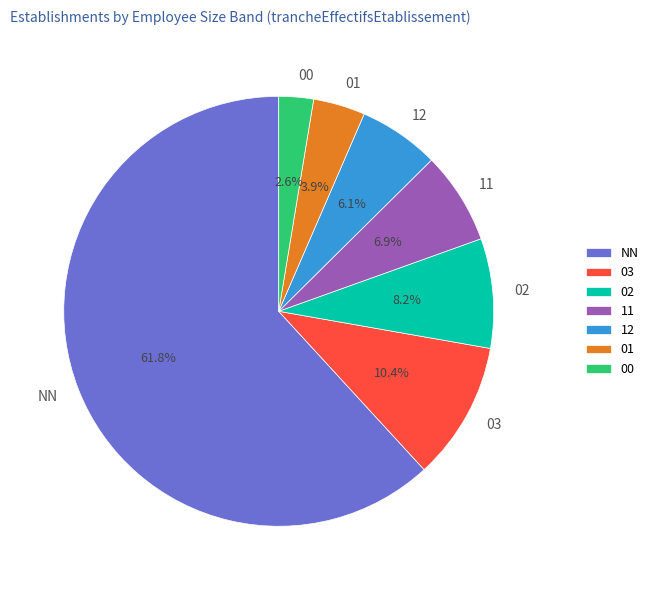

To the nearest percent, what is the average slice percentage?

14%